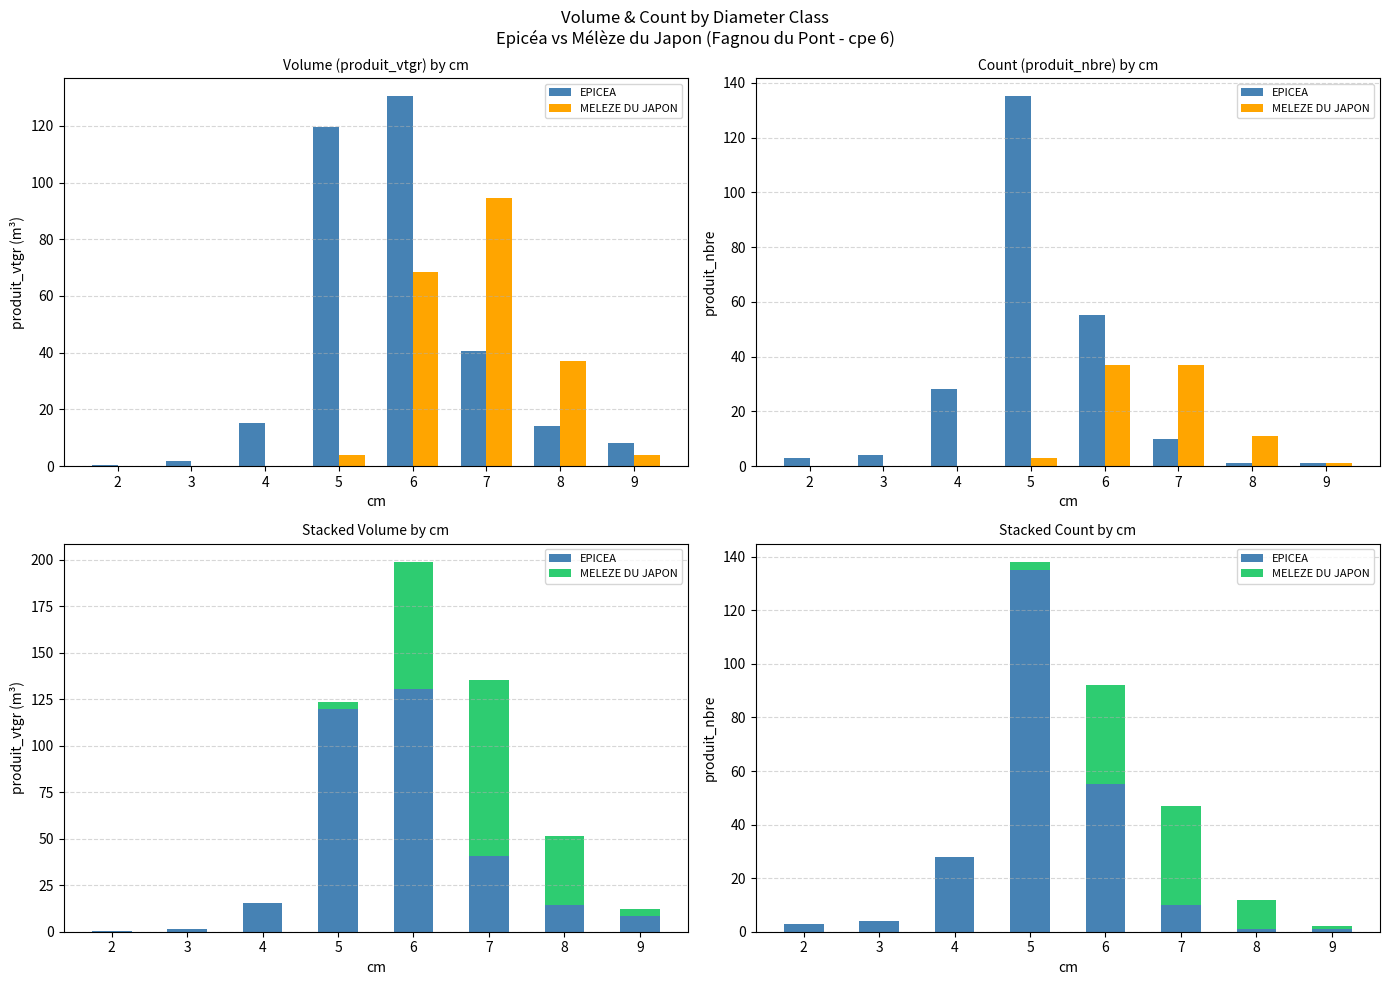

Which series has the widest spread of values?

EPICEA